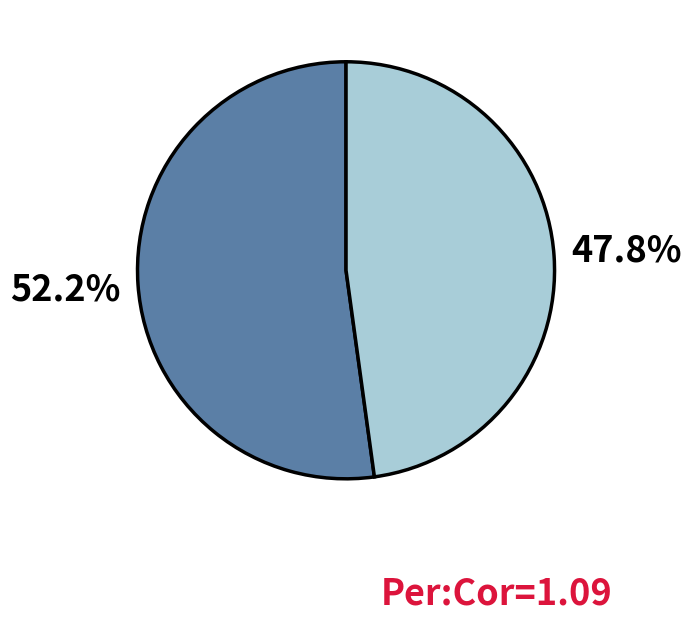

How many segments does this pie chart have?

2